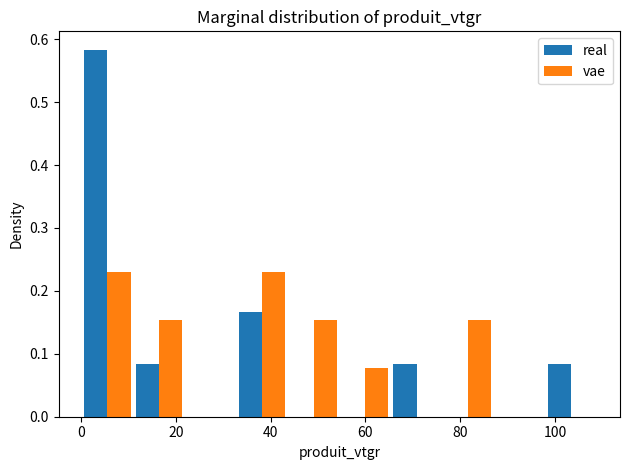

Reading left to right, list every range on the x-axis with the height of the bar of each series over it. Neither the bar edges nor the heights are printed on the chart, so give them approximately, as read against the axes.

0 to 10: real=0.58	vae=0.23
10 to 22: real=0.08	vae=0.15
22 to 32: real=0	vae=0
32 to 44: real=0.17	vae=0.23
44 to 54: real=0	vae=0.15
54 to 66: real=0	vae=0.08
66 to 76: real=0.08	vae=0
76 to 88: real=0	vae=0.15
88 to 98: real=0	vae=0
98 to 108: real=0.08	vae=0